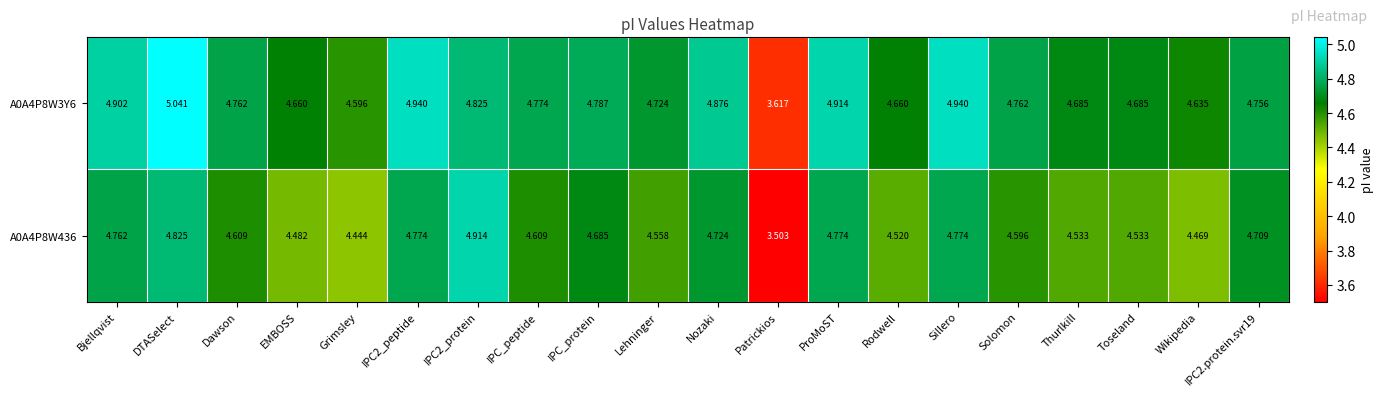

At which label is A0A4P8W436 closest to 4?

Grimsley